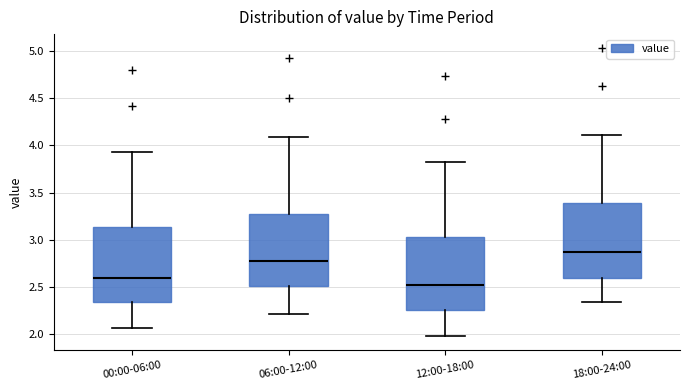

Which box's median line is the highest?

18:00-24:00